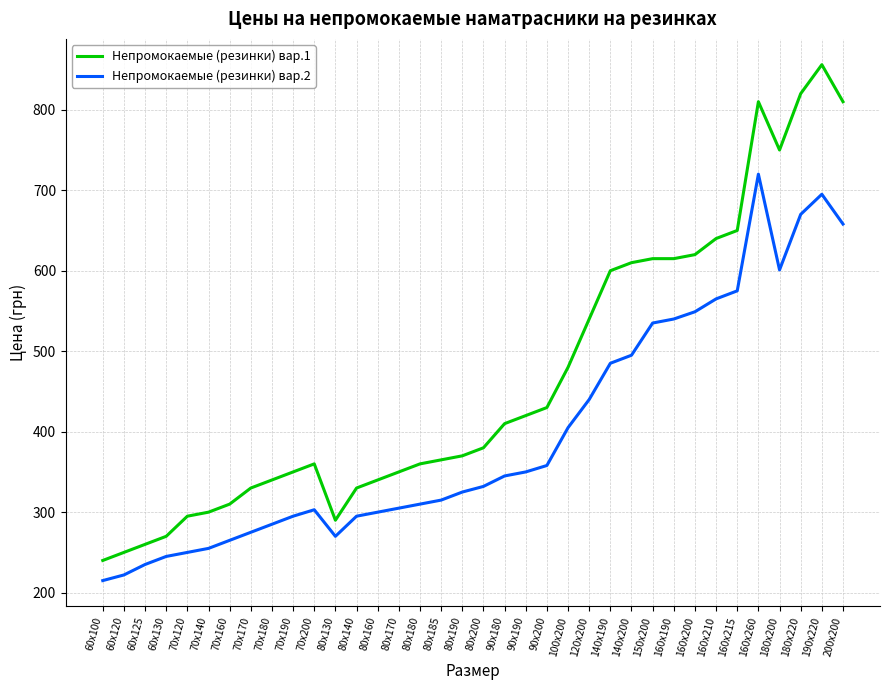

What is the difference between the Непромокаемые (резинки) вар.2 values at 90х190 and 80х170?

45